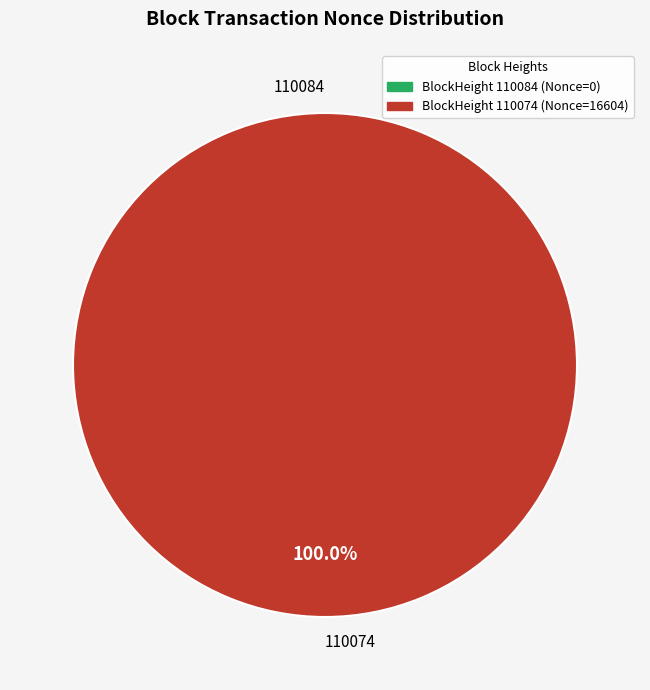

To the nearest percent, what is the difference between the largest and smallest slice percentages?

100%